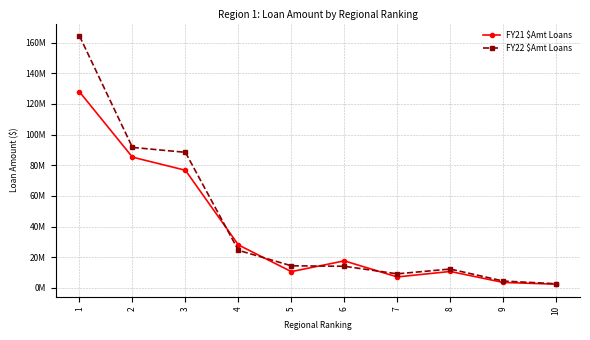

True or false: FY22 $Amt Loans and FY21 $Amt Loans intersect in this chart.

True